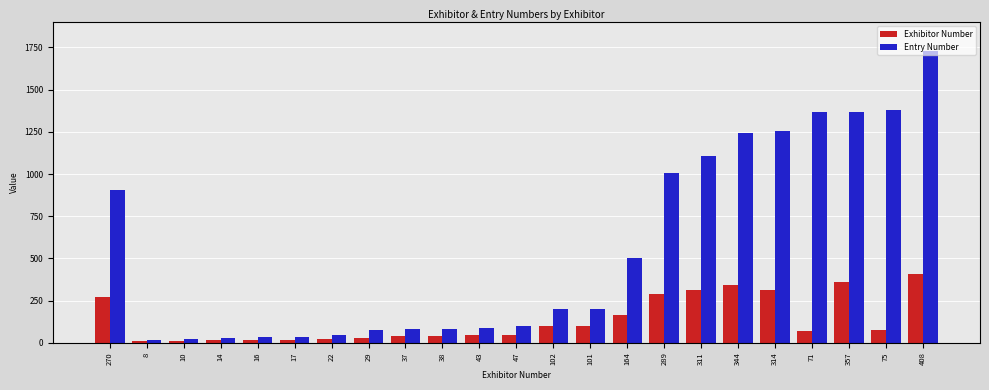

Is it true that Entry Number equals 198 at 102?

True